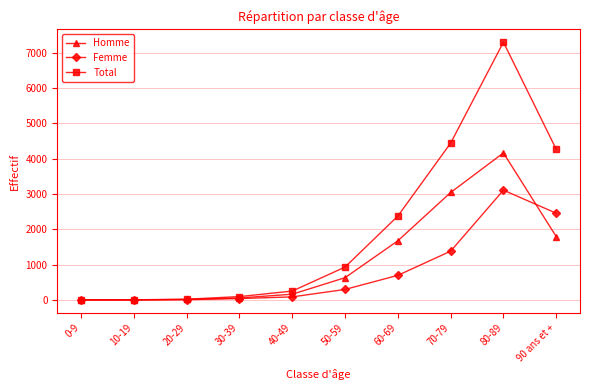

What is the sum of the Total values at 40-49 and 30-39?

346